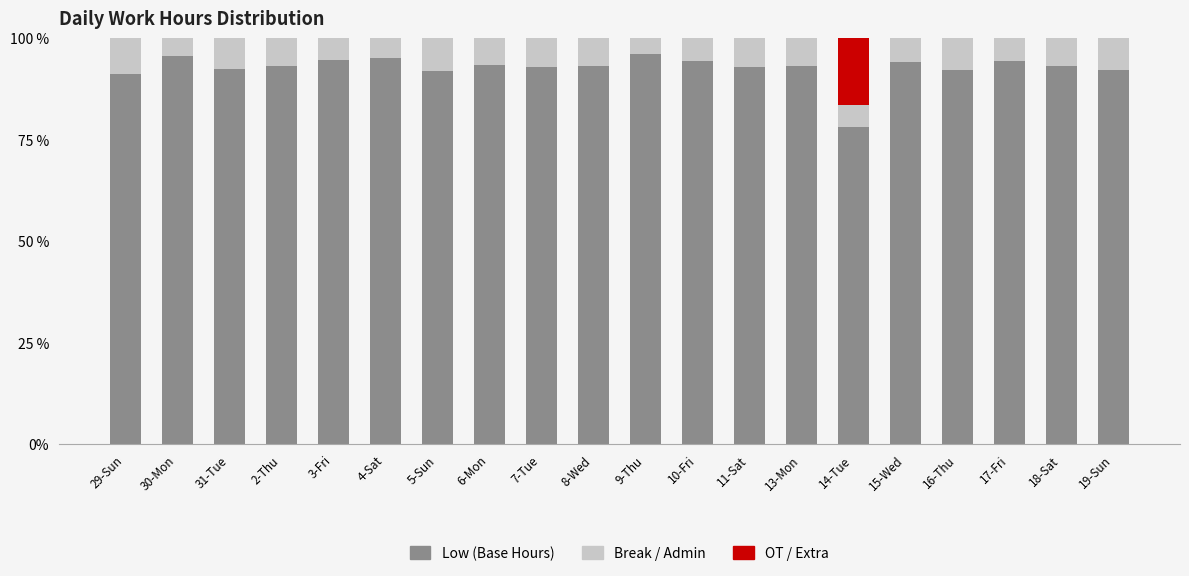

Does the chart contain stacked bars?

Yes